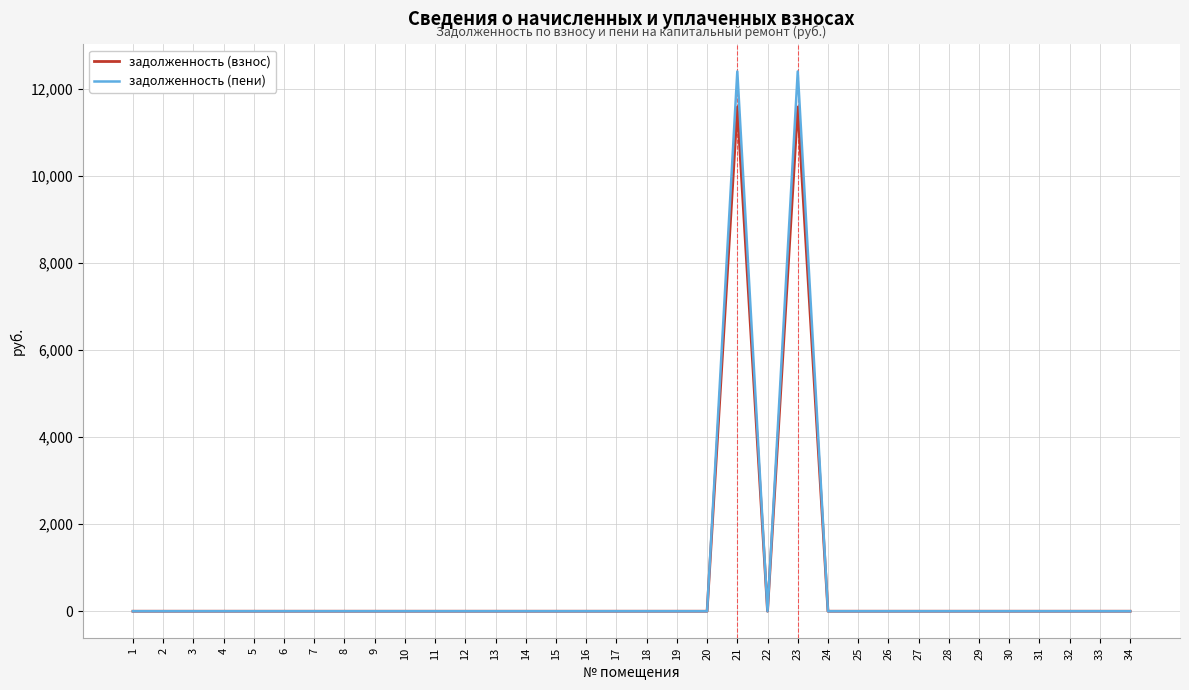

What is the difference between the maximum and minimum values in the задолженность (пени) series?

12394.1